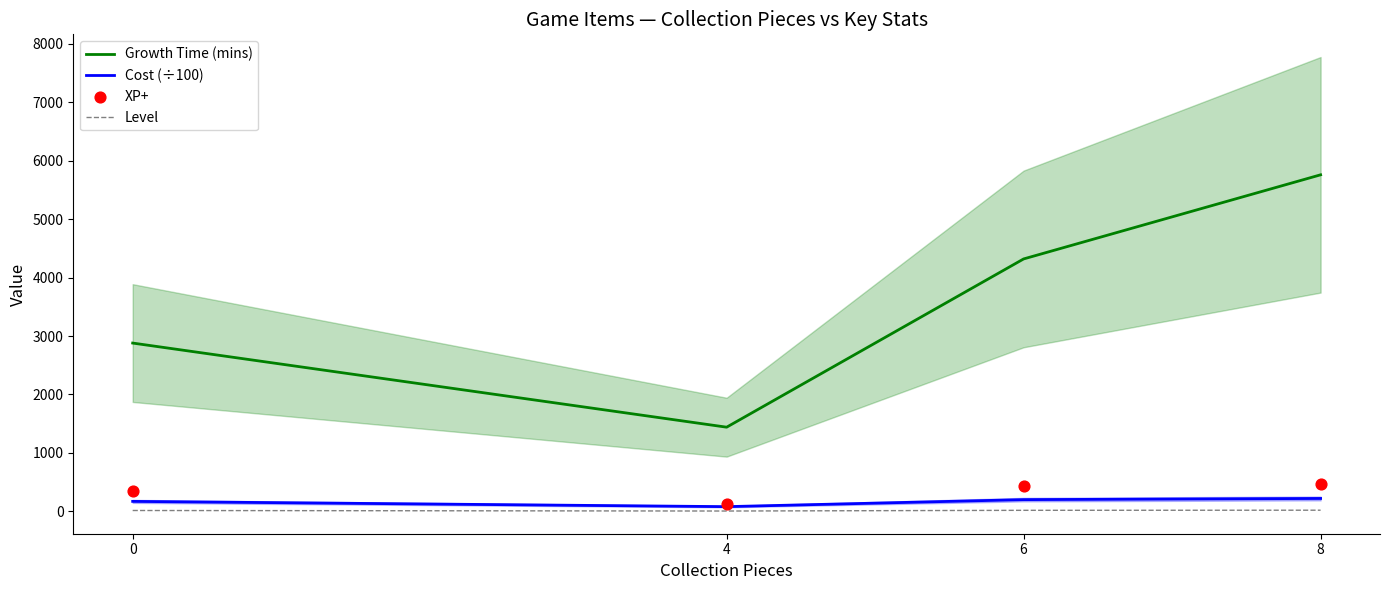

Which series reaches the minimum Y coordinate?

Level